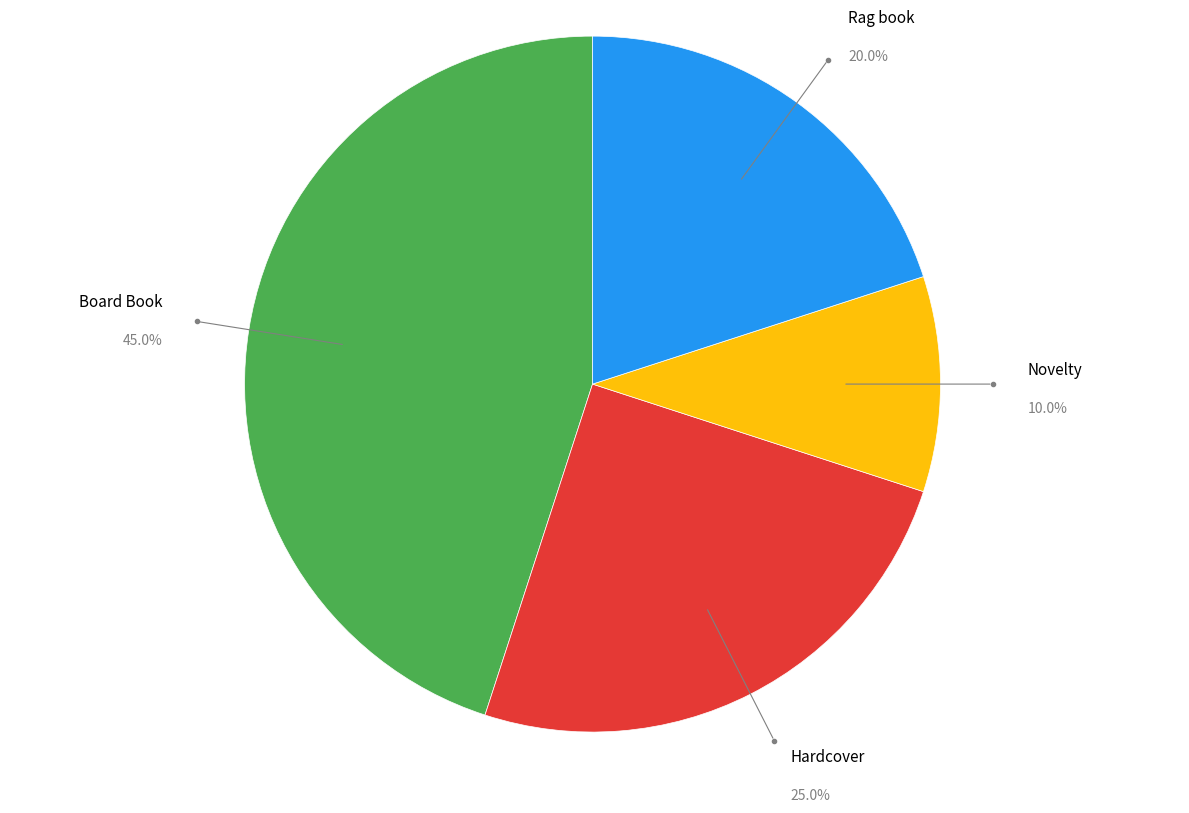

Is there a majority slice in this chart?

No